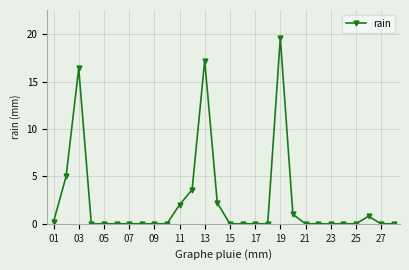

How many distinct data groups are displayed?

1